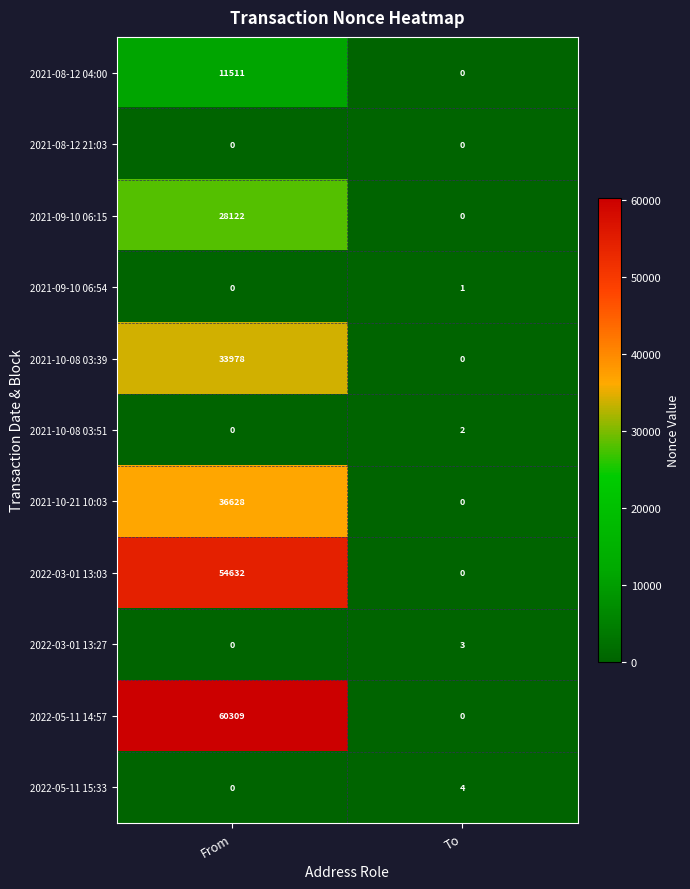

What is the total value across all series at To?

10